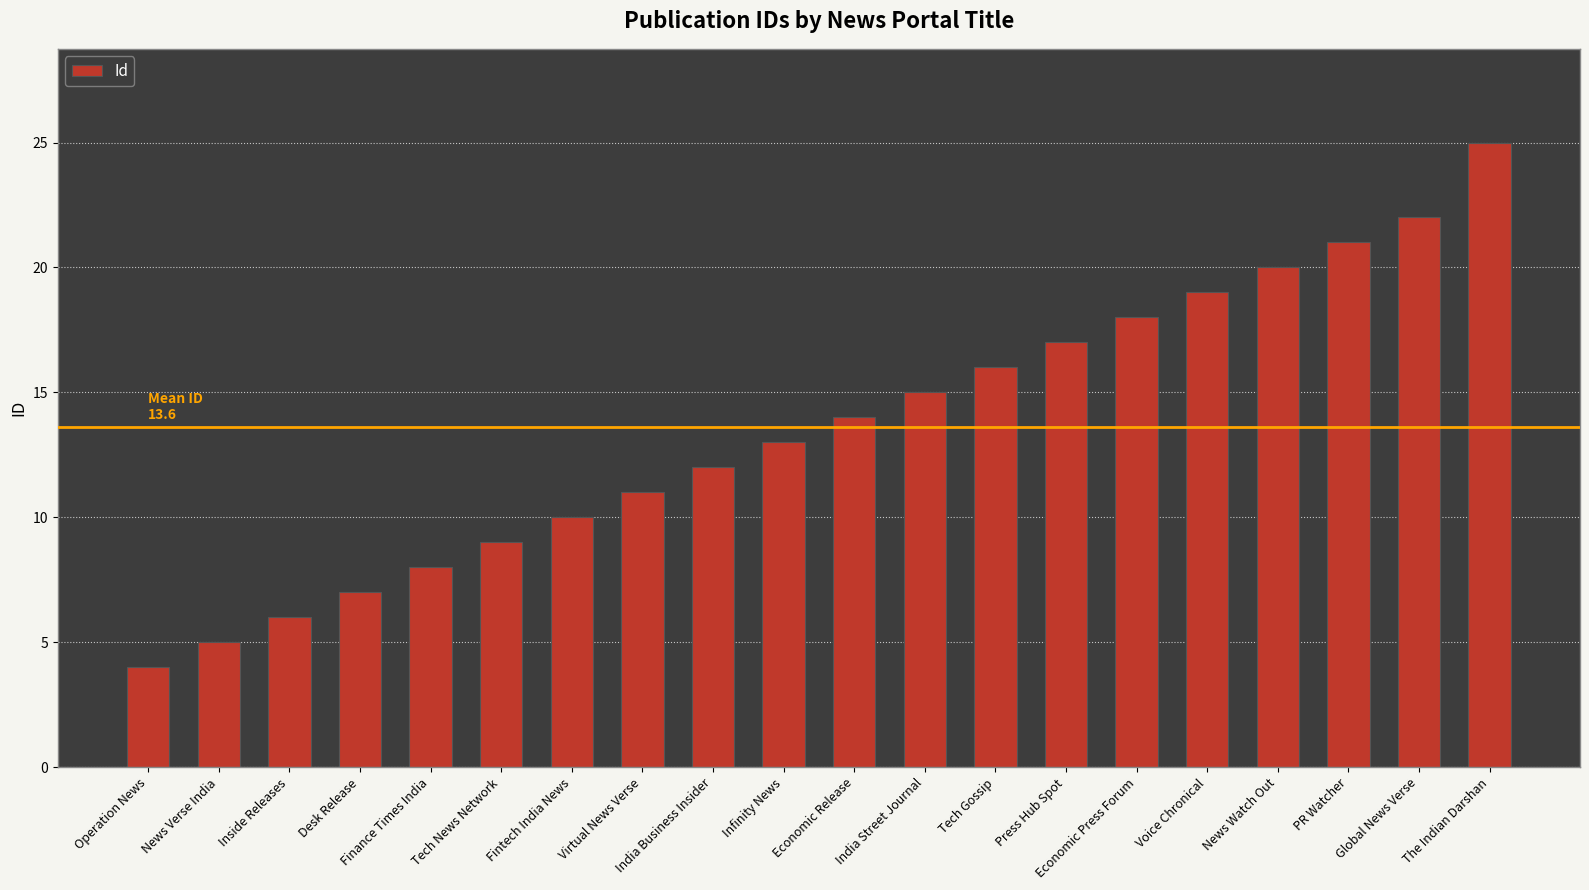

What is the difference between the values at Tech Gossip and Fintech India News?

6